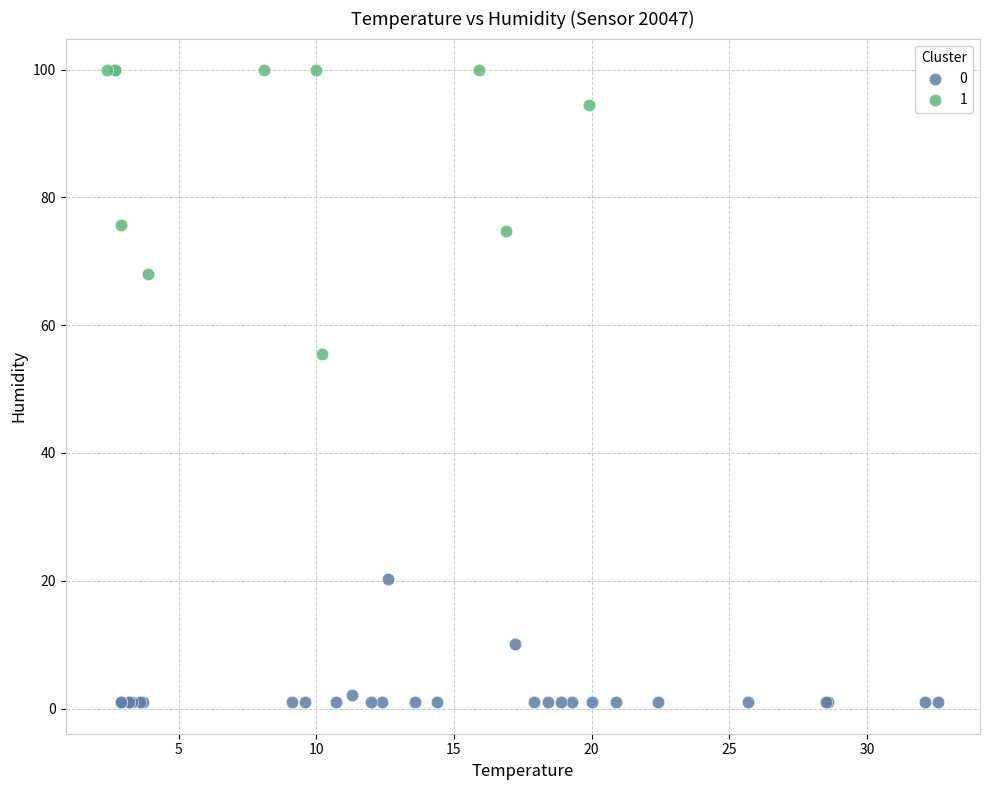

Which series has the largest Y range (max minus min)?

1